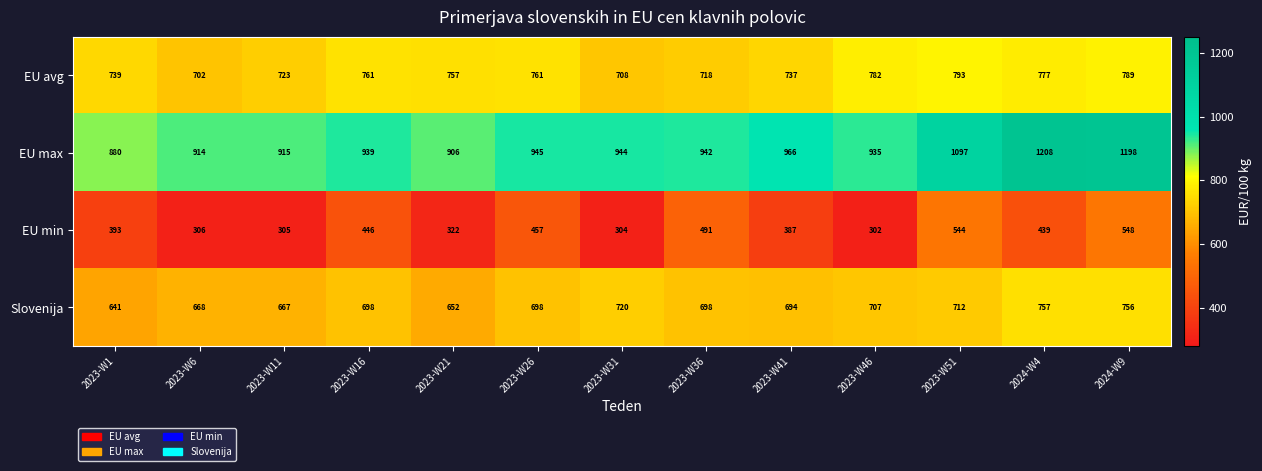

What is the sum of all EU avg values?

9747